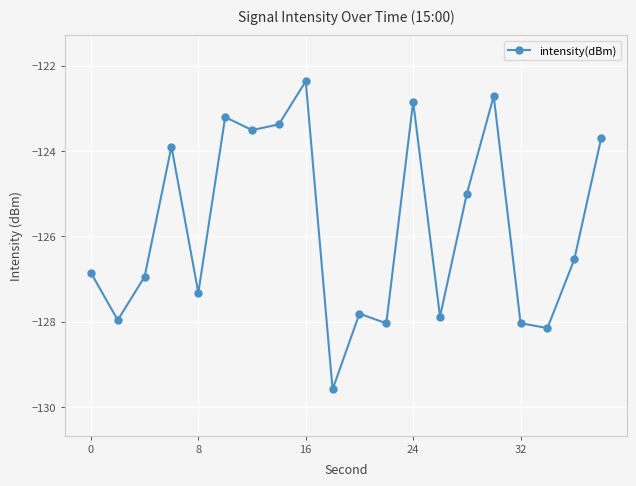

What is the greatest value displayed?

-122.4